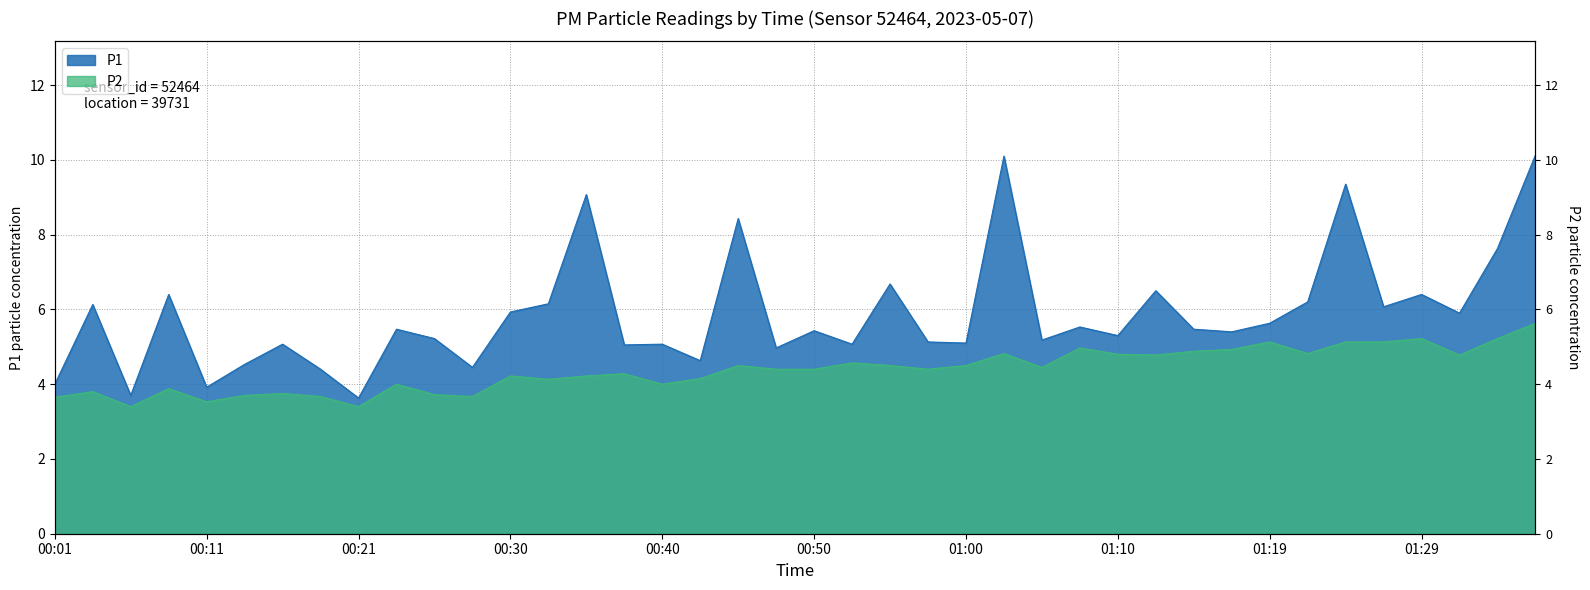

How many categories are shown in the chart?

40